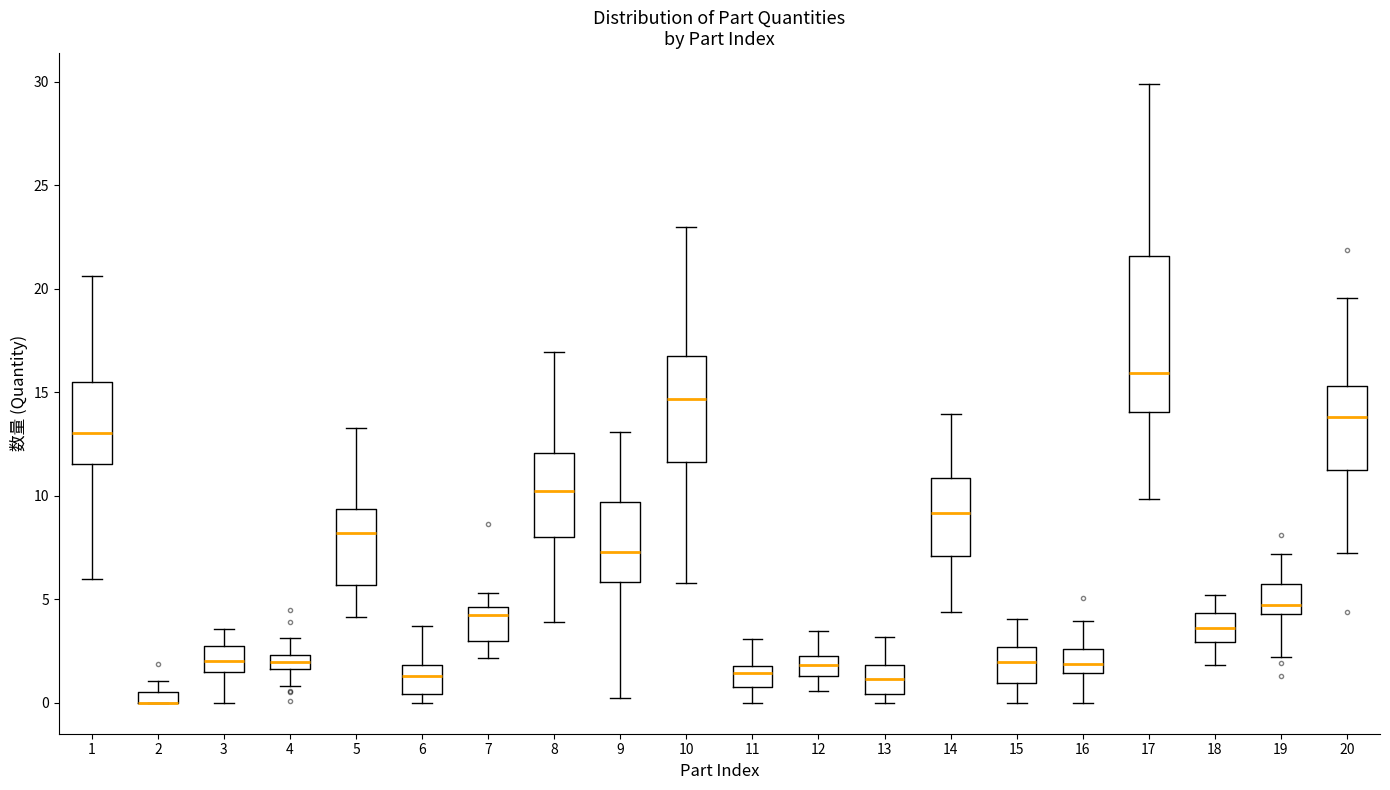

Where does the upper whisker of the box at x = 12 end on the y-axis? The values are not printed on the chart, so give them approximately, as read against the axis.

3.5